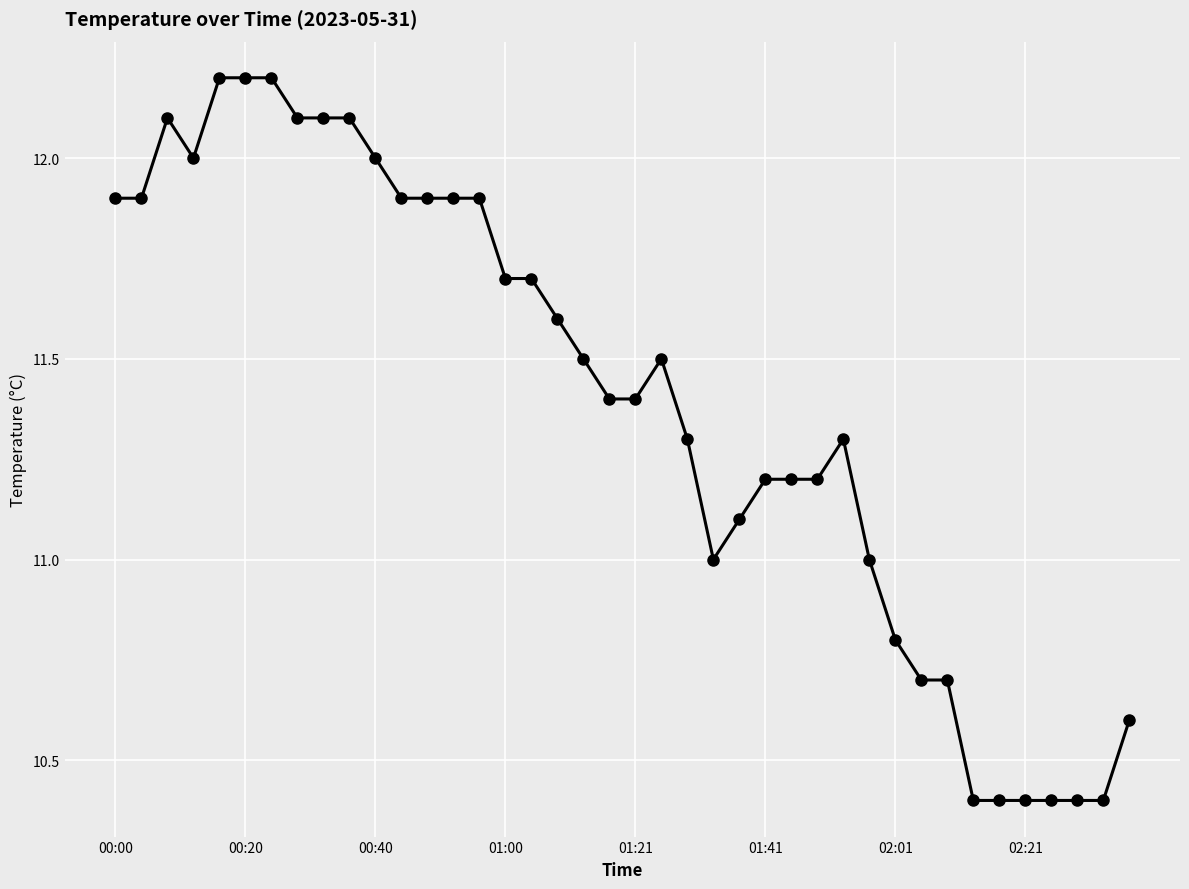

What is the sum of all values?

455.7